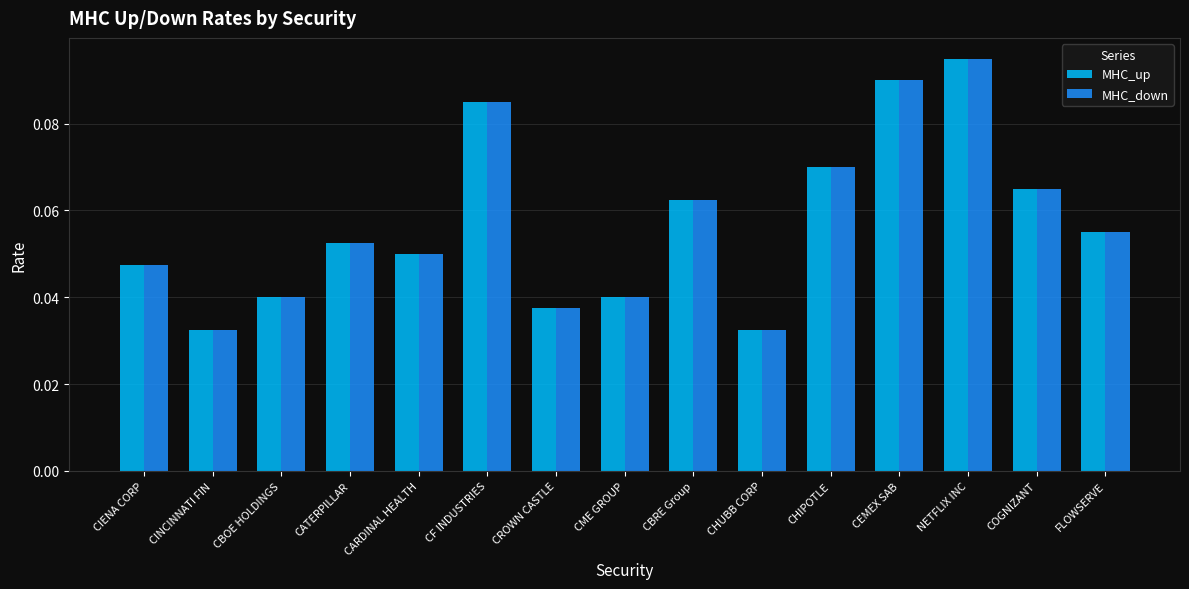

What is the sum of all MHC_up values?

0.9